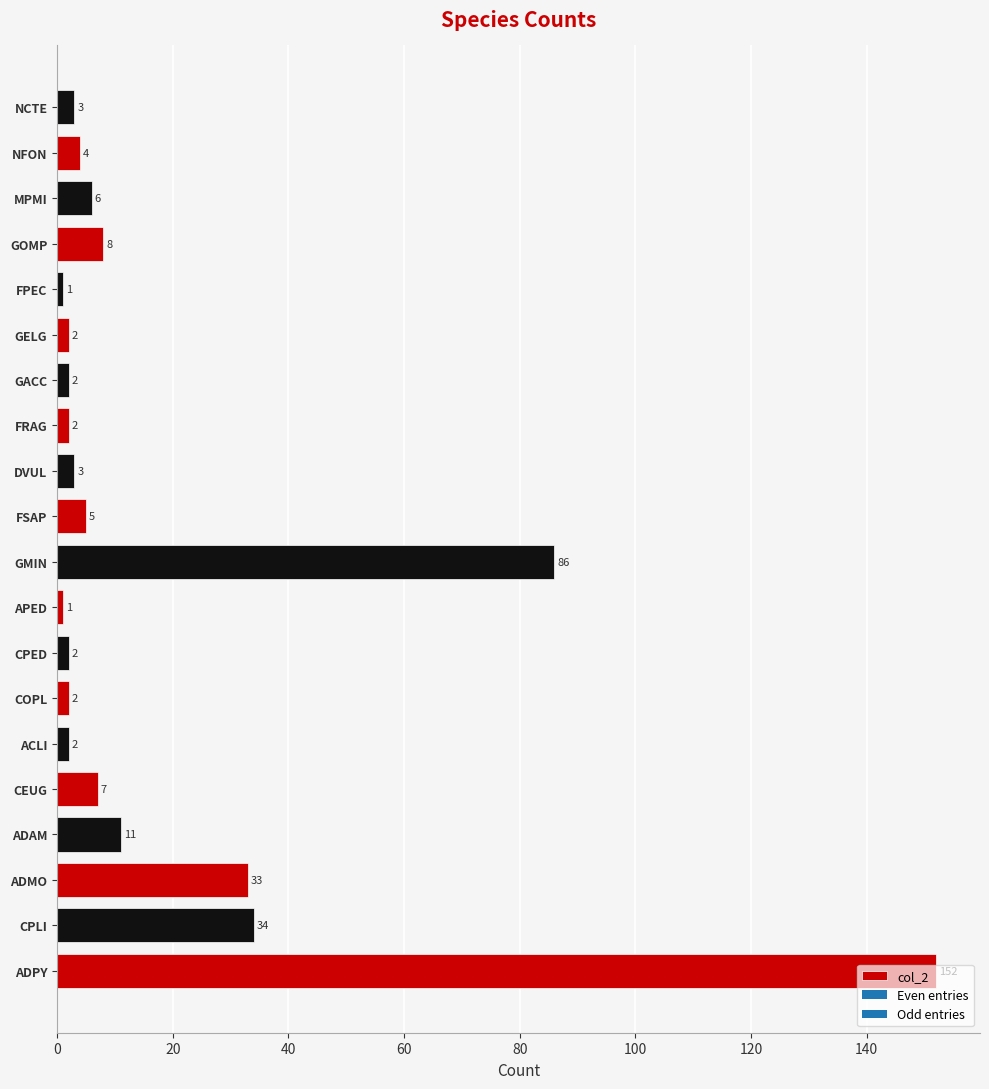

How many bars are there in total?

20